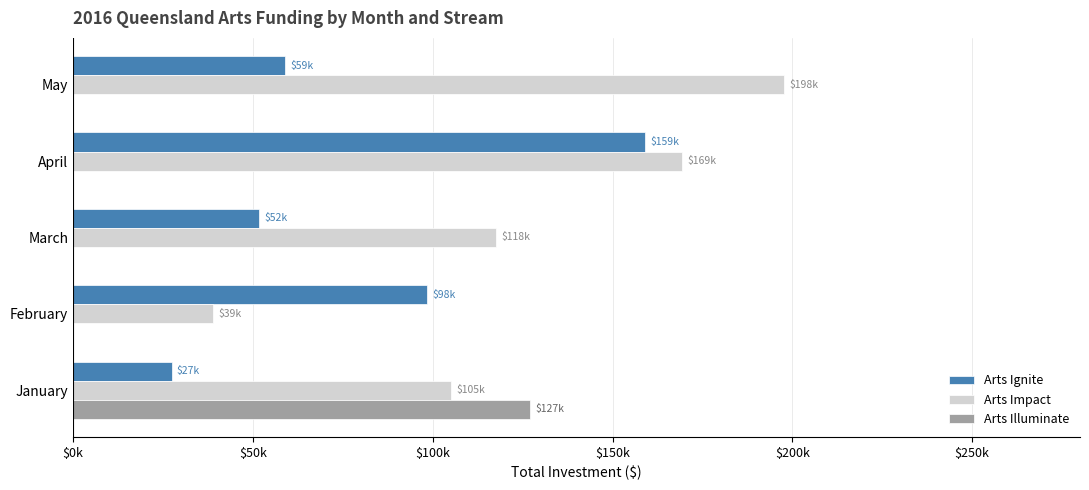

What are all the series names shown in the legend?

Arts Ignite, Arts Impact, Arts Illuminate